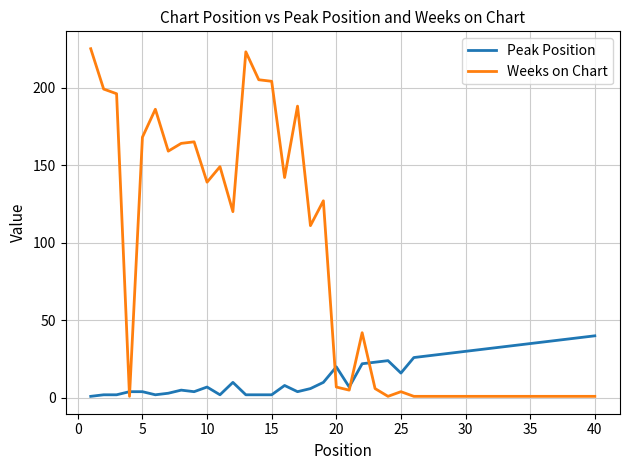

List the series in order of their overall mean, highest first.

Weeks on Chart, Peak Position